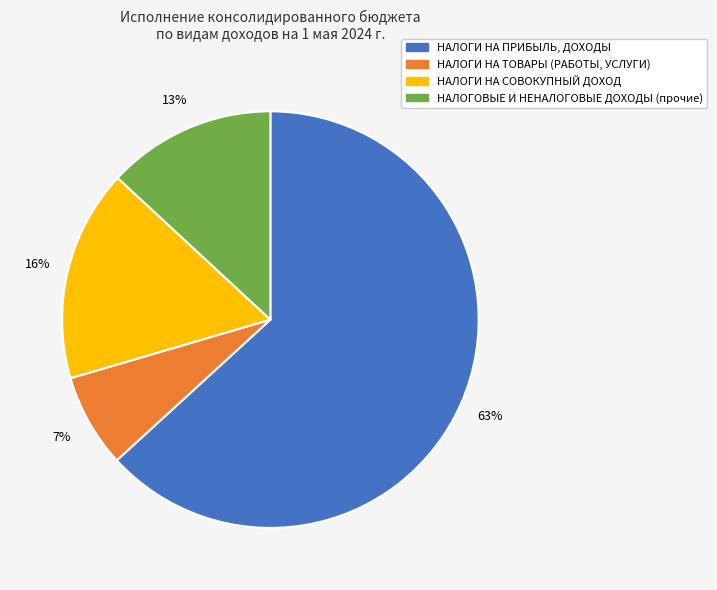

The НАЛОГИ НА ПРИБЫЛЬ, ДОХОДЫ slice represents 76% of the pie. True or false?

False